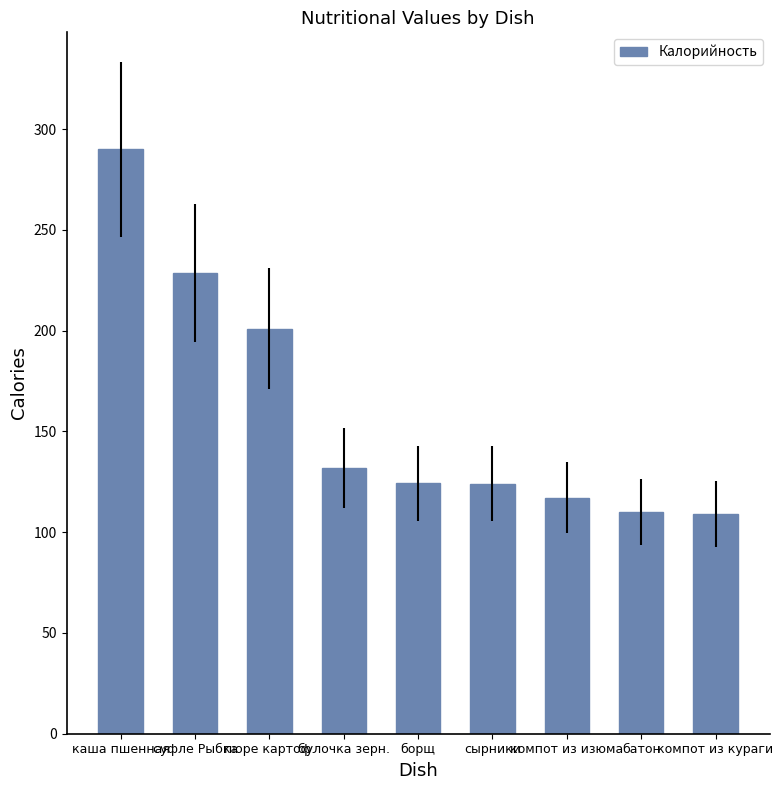

What is the minimum value shown in the chart?

109.0